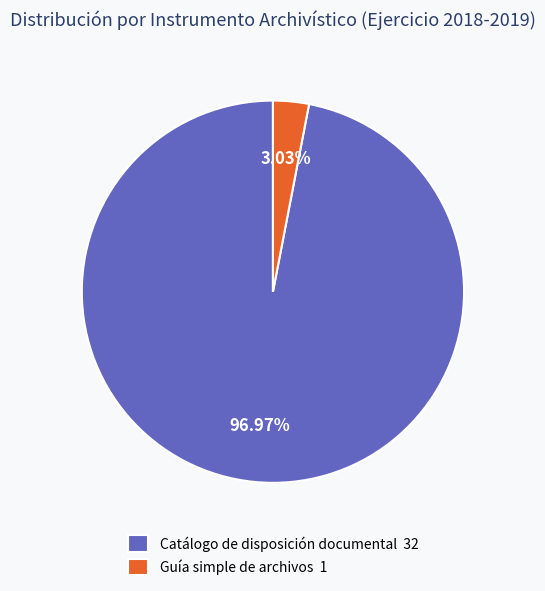

Which slice is the smallest?

Guía simple de archivos